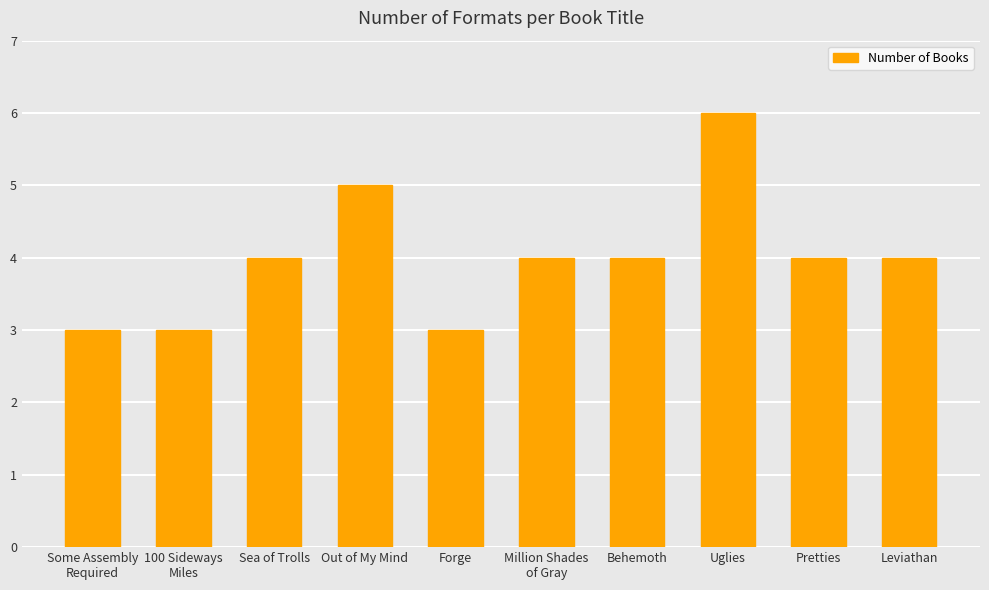

What is the change in value from Sea of Trolls to Uglies?

+2